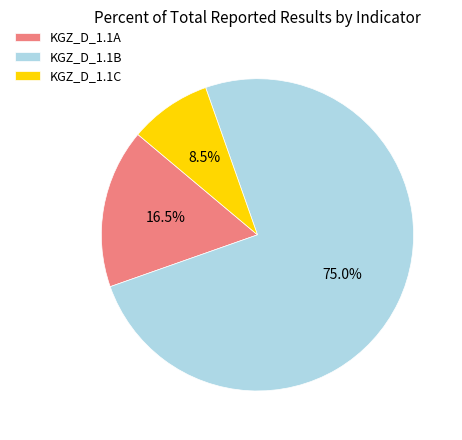

To the nearest percent, what is the average slice percentage?

33%